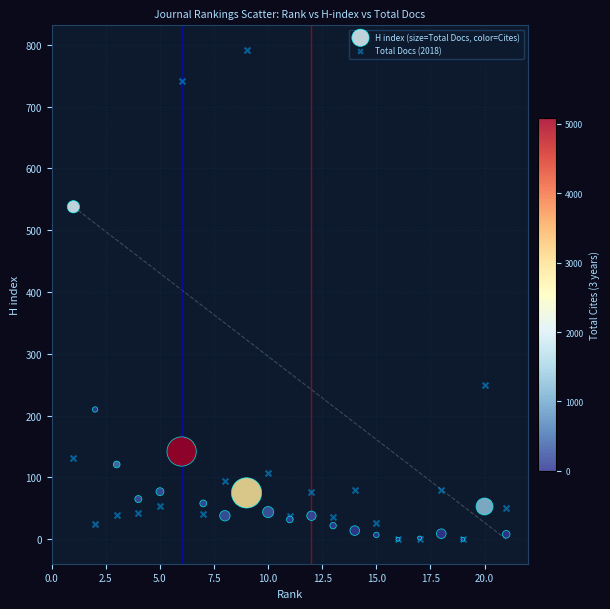

What are all the series names shown in the legend?

H index (size=Total Docs, color=Cites), Total Docs (2018)